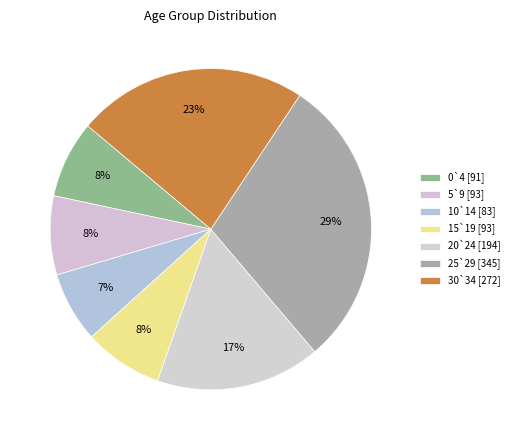

How many segments does this pie chart have?

7